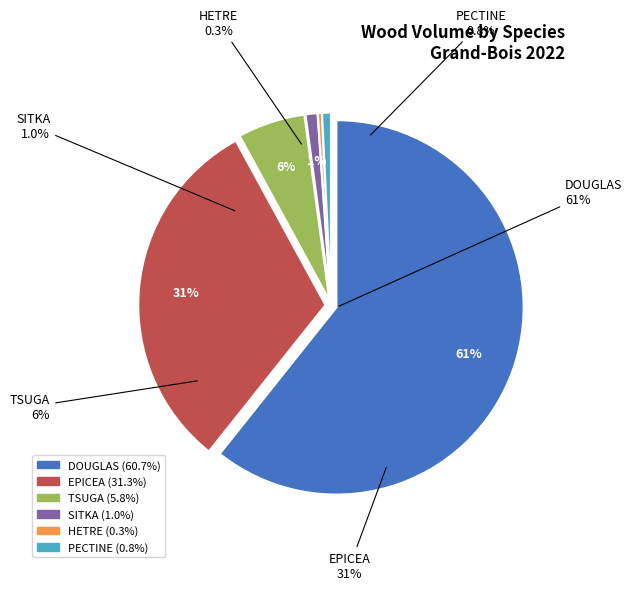

True or false: HETRE accounts for 0% of the total.

True